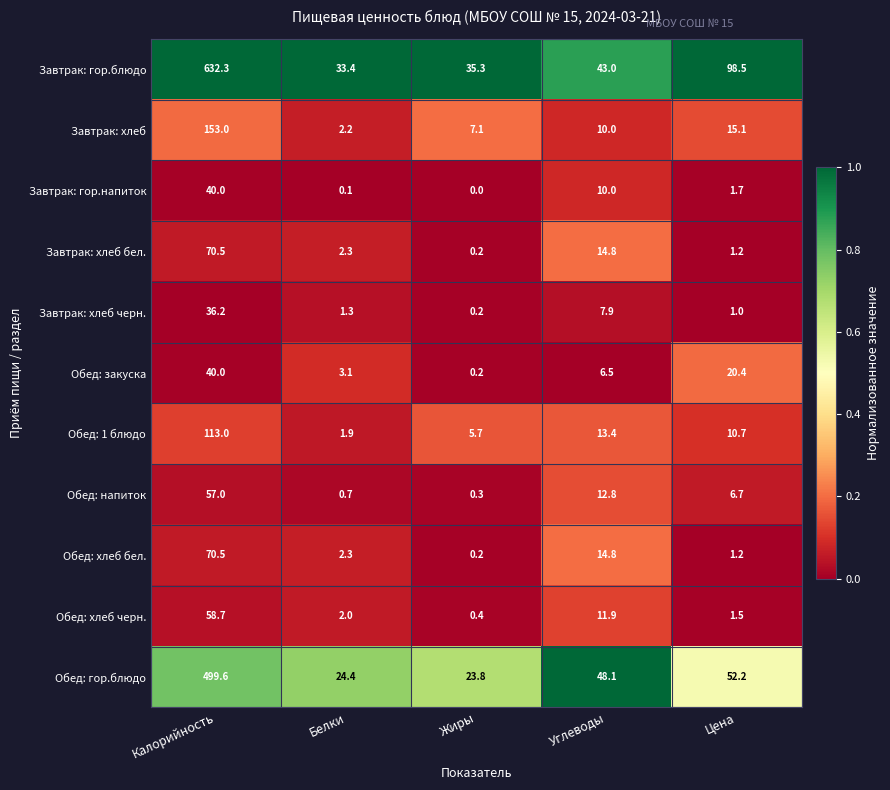

List the labels in order of Завтрак: хлеб черн. value, largest first.

Калорийность, Углеводы, Белки, Цена, Жиры